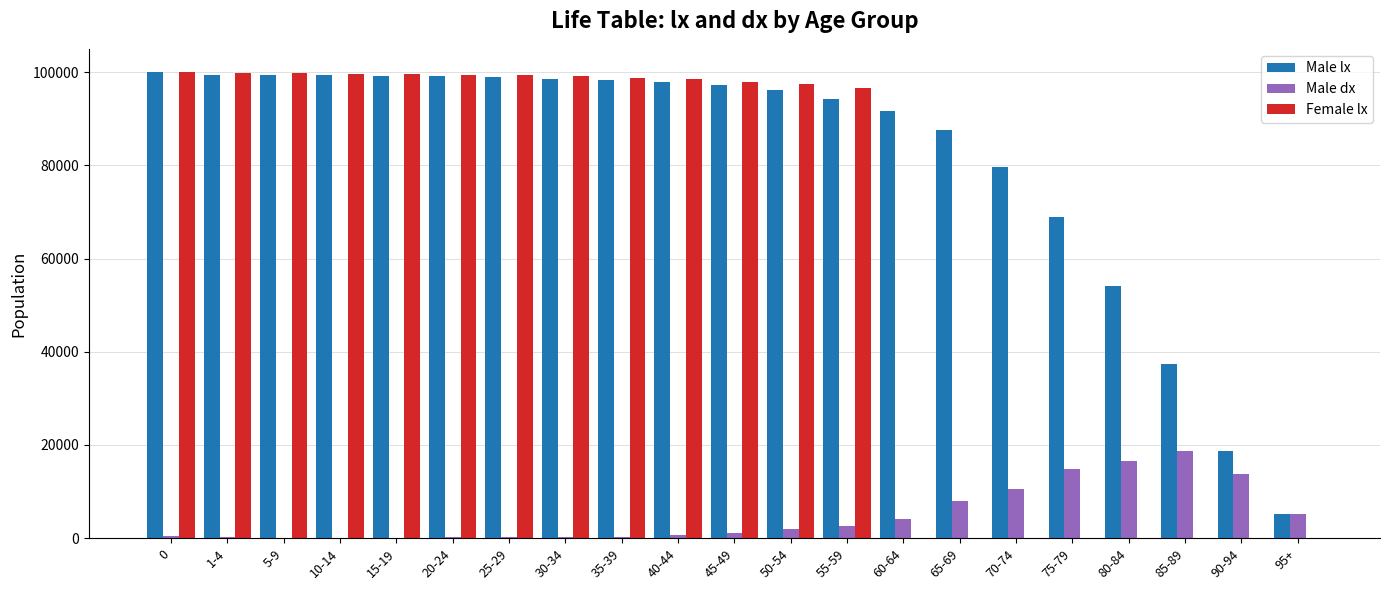

How many groups of bars are there?

21